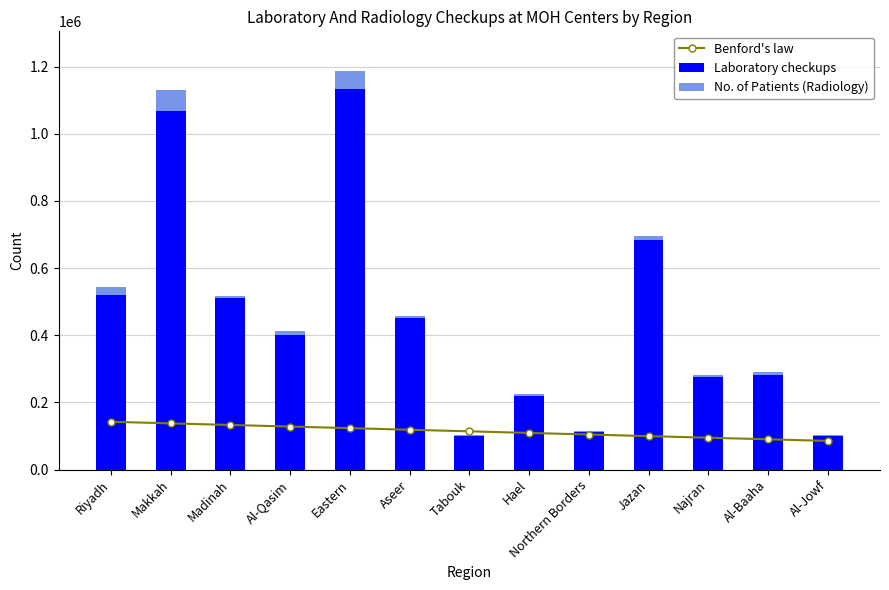

Rank the series by their maximum value, from lowest to highest.

No. of Patients (Radiology), Benford's law, Laboratory checkups